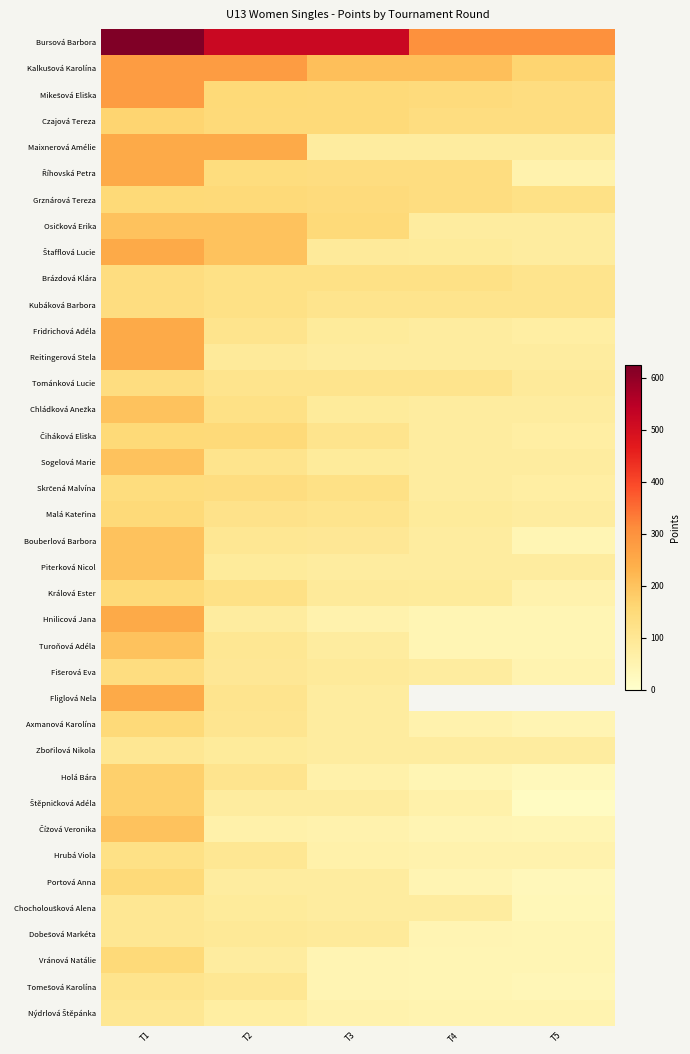

True or false: Sogelová Marie has a value of 265.1 at T1.

False